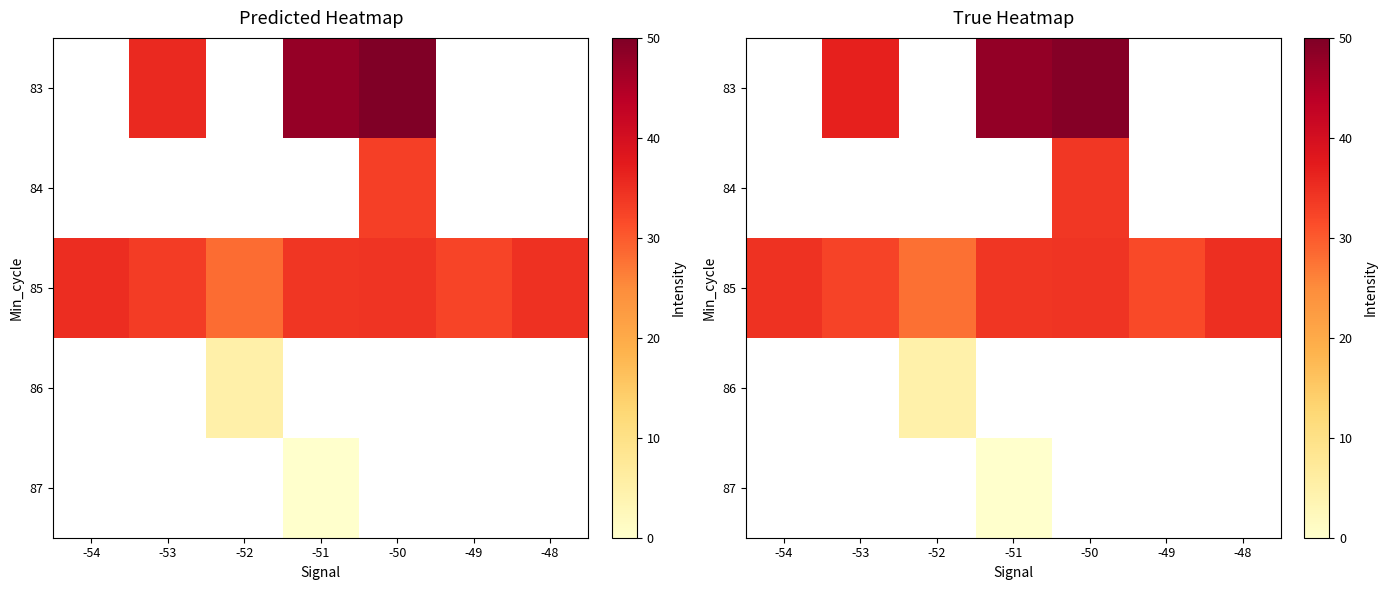

Where does the 83 series first go above 47?

-51